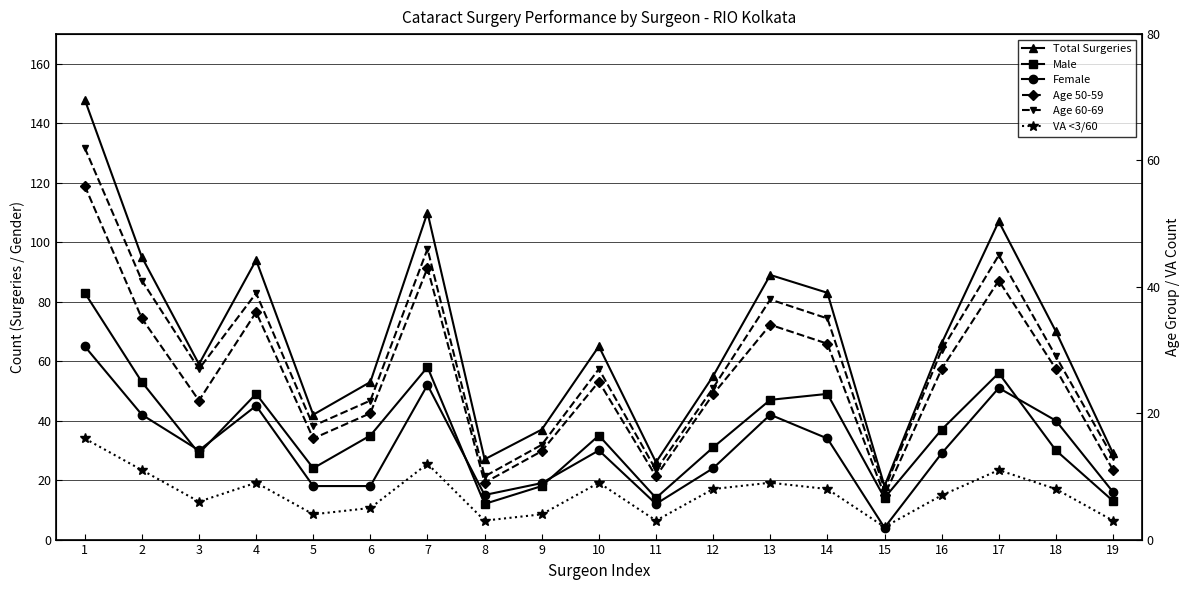

True or false: VA <3/60 and Age 60-69 cross at least once.

False